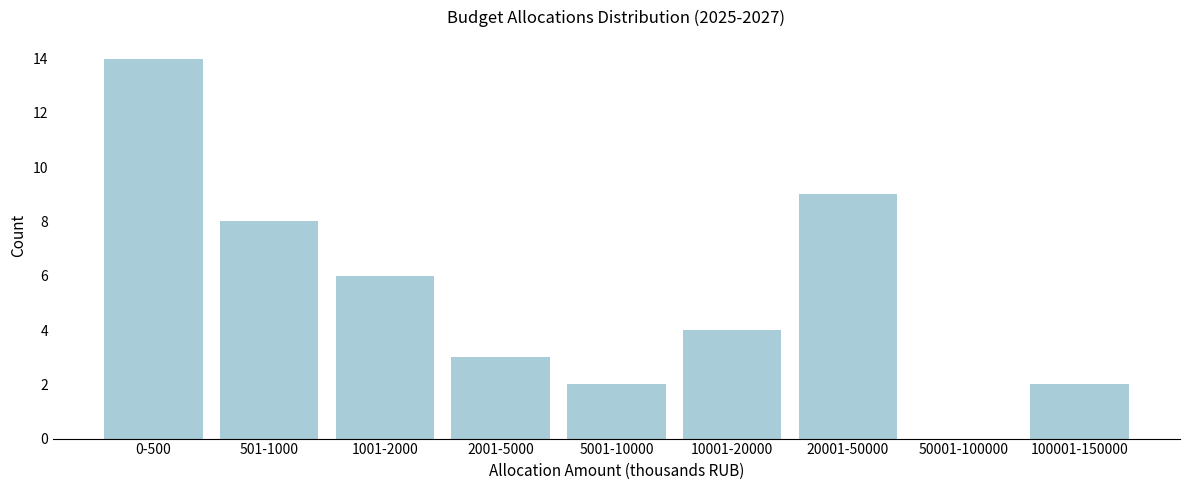

Reading left to right, transcribe all the data shown in this chart.

0-500=14	501-1000=8	1001-2000=6	2001-5000=3	5001-10000=2	10001-20000=4	20001-50000=9	50001-100000=0	100001-150000=2